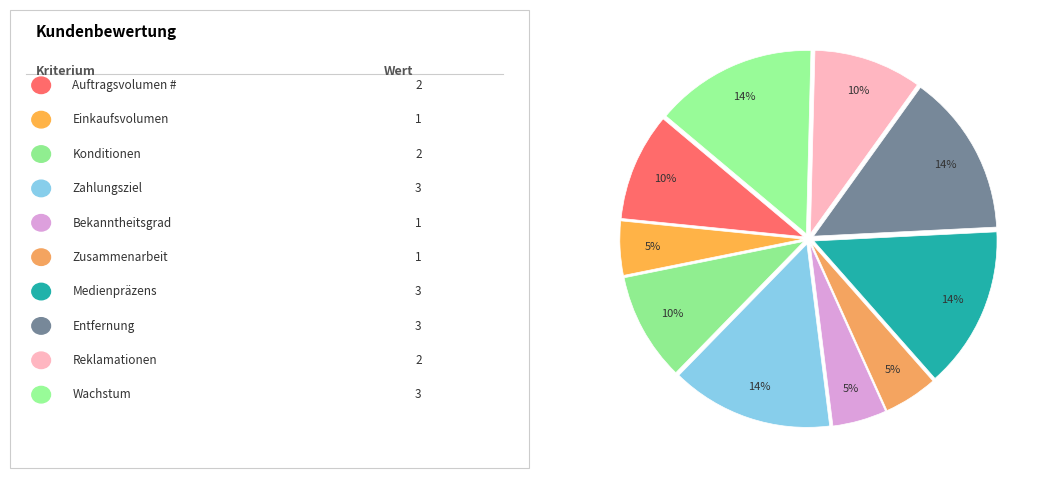

Count the number of slices in the pie.

10